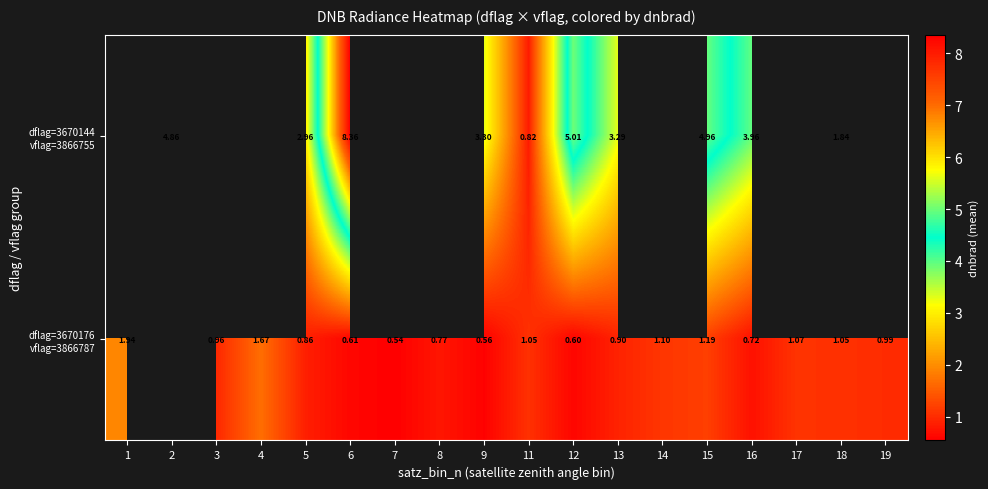

The value of dflag=3670176 vflag=3866787 at 17 is 1.1. True or false?

True